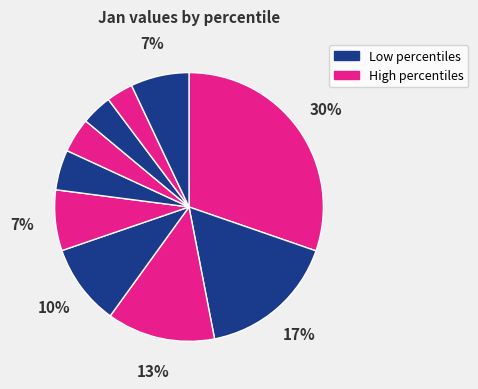

How many segments does this pie chart have?

10